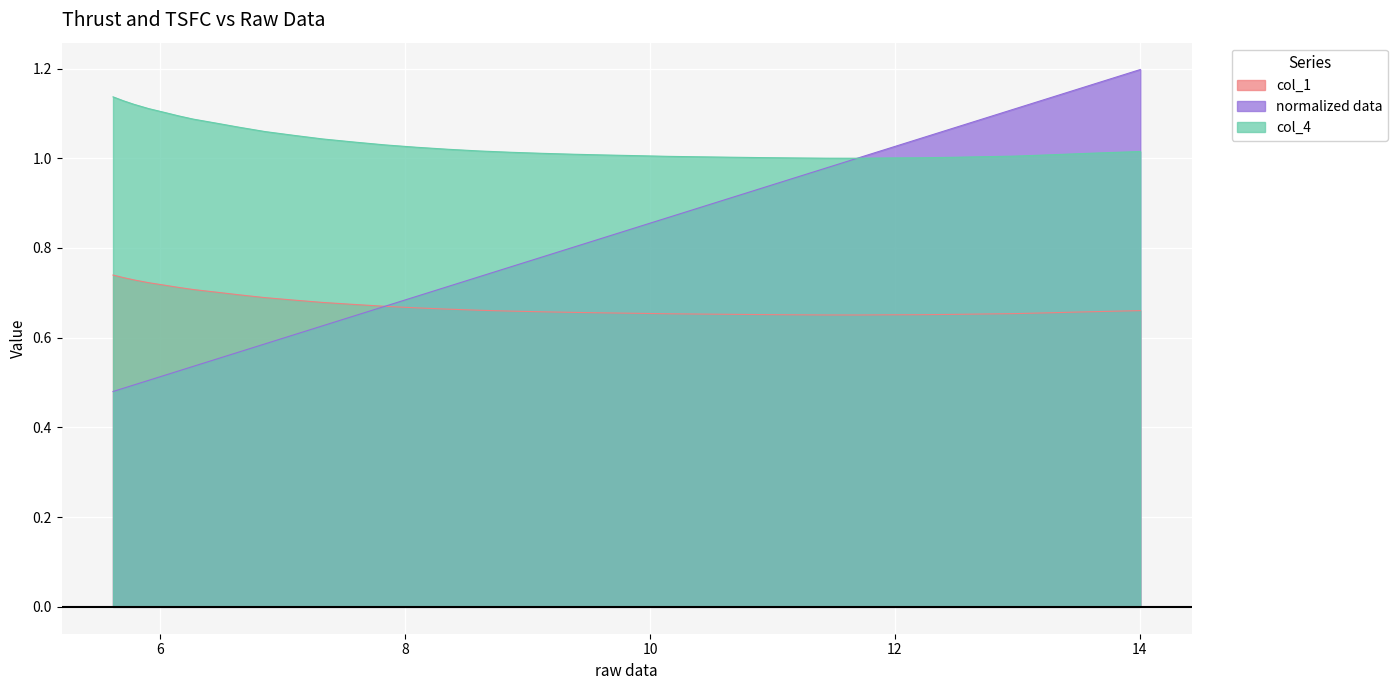

What is the difference between the second highest and minimum values in the col_1 series?

0.1